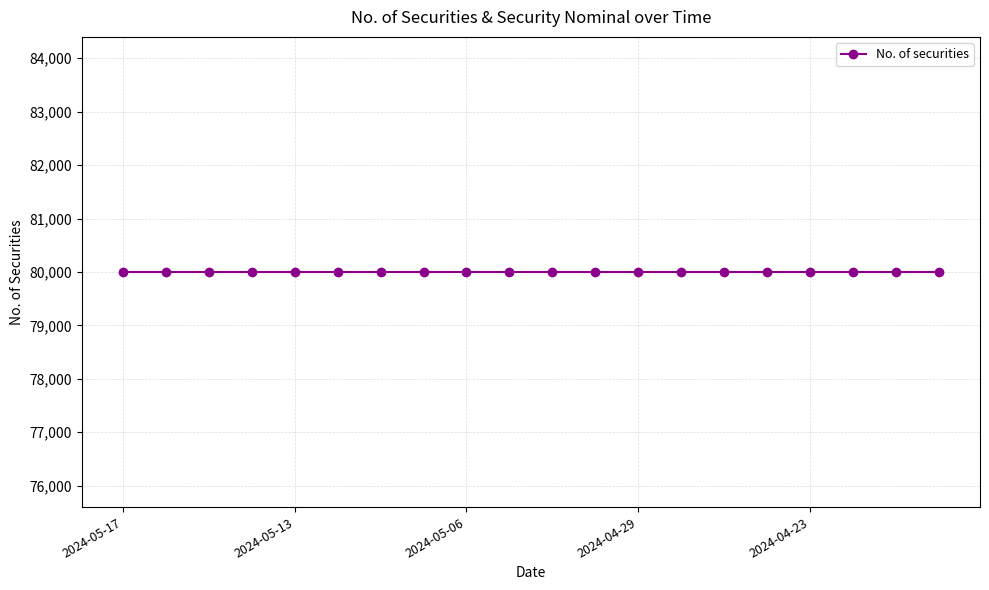

Is this an area chart (filled region under the line)?

No